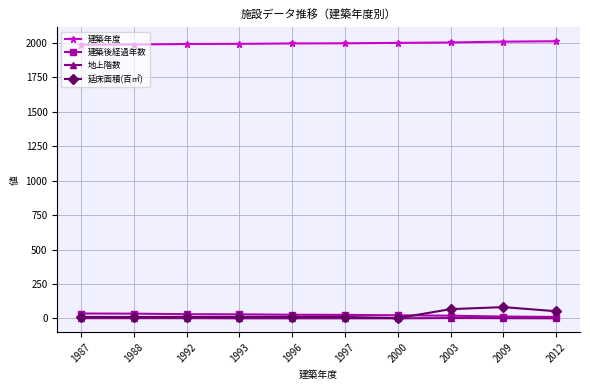

Is it true that 建築後経過年数 equals 23.0 at 2000?

True